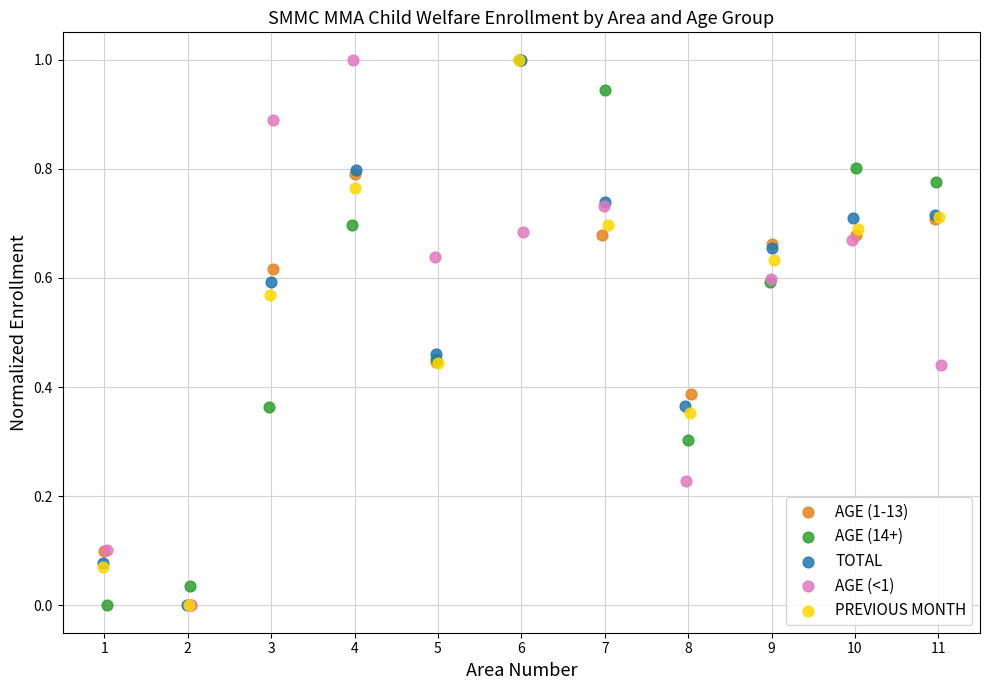

What are all the series names shown in the legend?

AGE (1-13), AGE (14+), TOTAL, AGE (<1), PREVIOUS MONTH